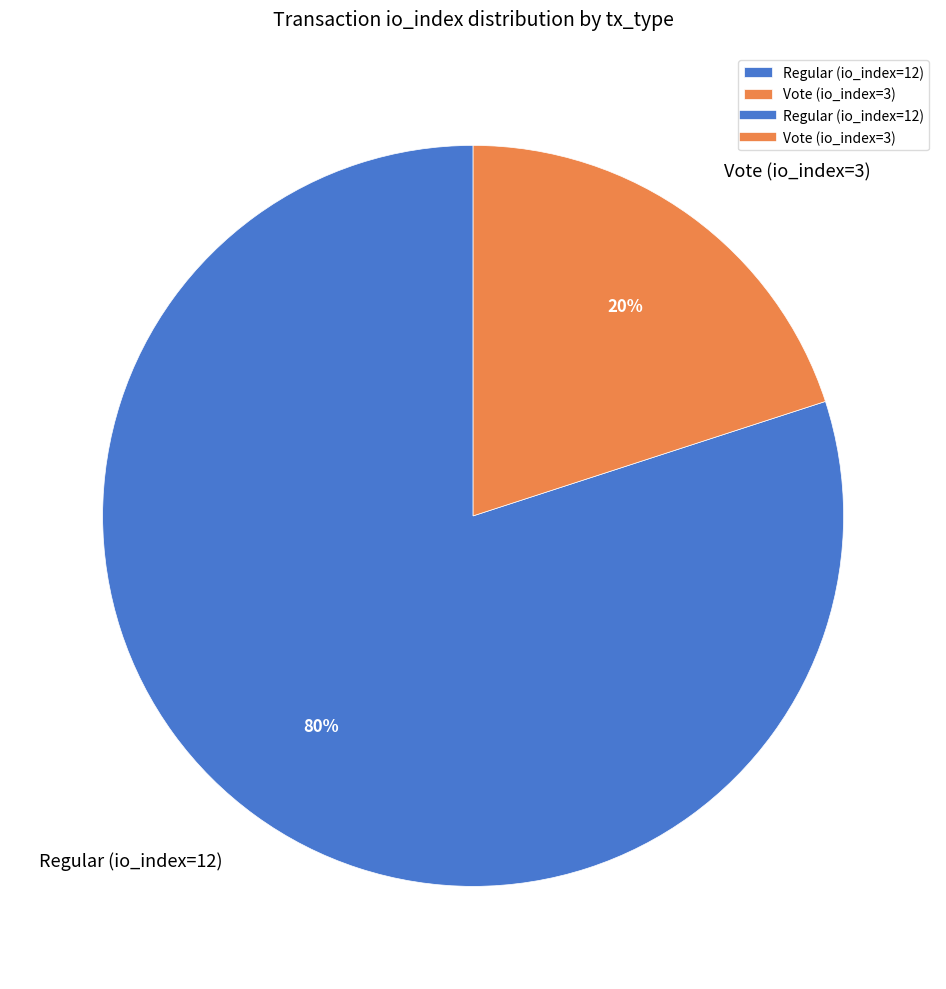

To the nearest percent, what is the difference between the Vote (io_index=3) and Regular (io_index=12) slice percentages?

60%